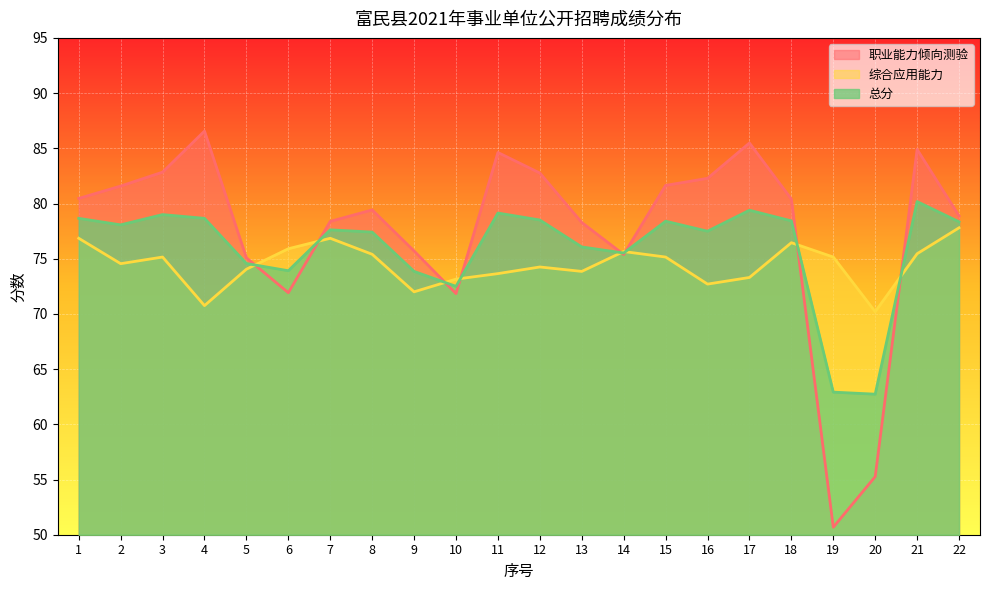

At which category does the chart reach its peak across all series?

4